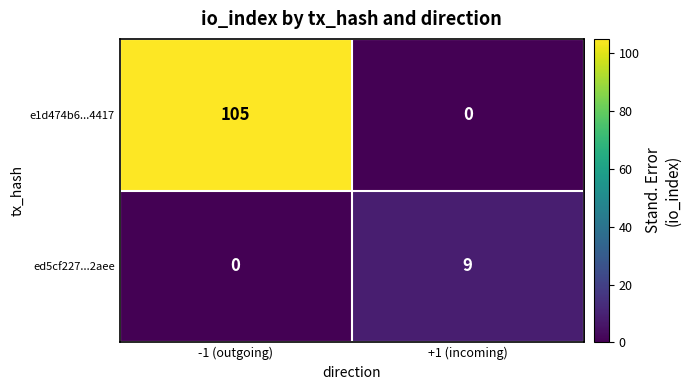

What is the approximate value of e1d474b6...4417 at -1 (outgoing)?

105